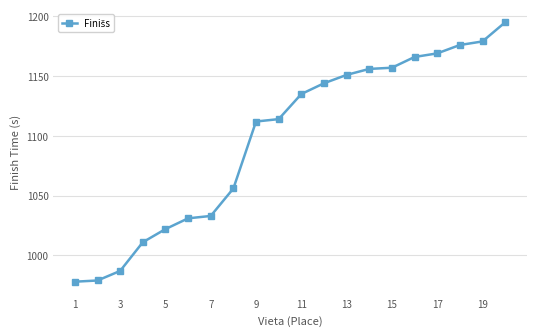

Reading left to right, extract all data points from this chart.

978	979	987	1011	1022	1031	1033	1056	1112	1114	1135	1144	1151	1156	1157	1166	1169	1176	1179	1195